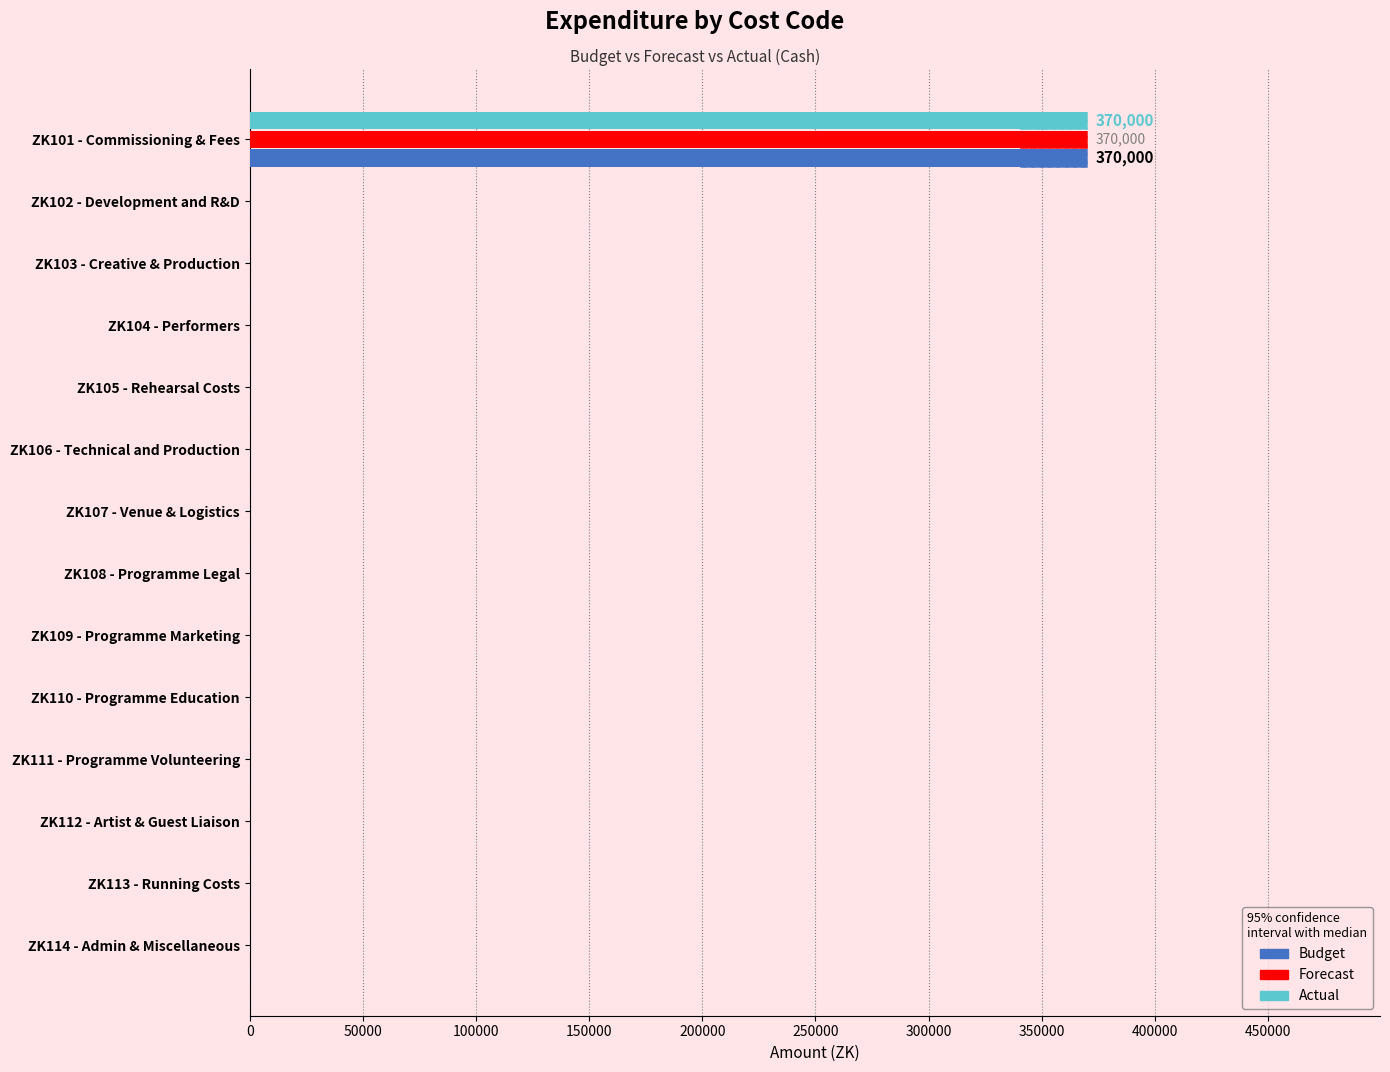

Between ZK107 - Venue & Logistics and ZK114 - Admin & Miscellaneous, which series saw the biggest shift?

Budget